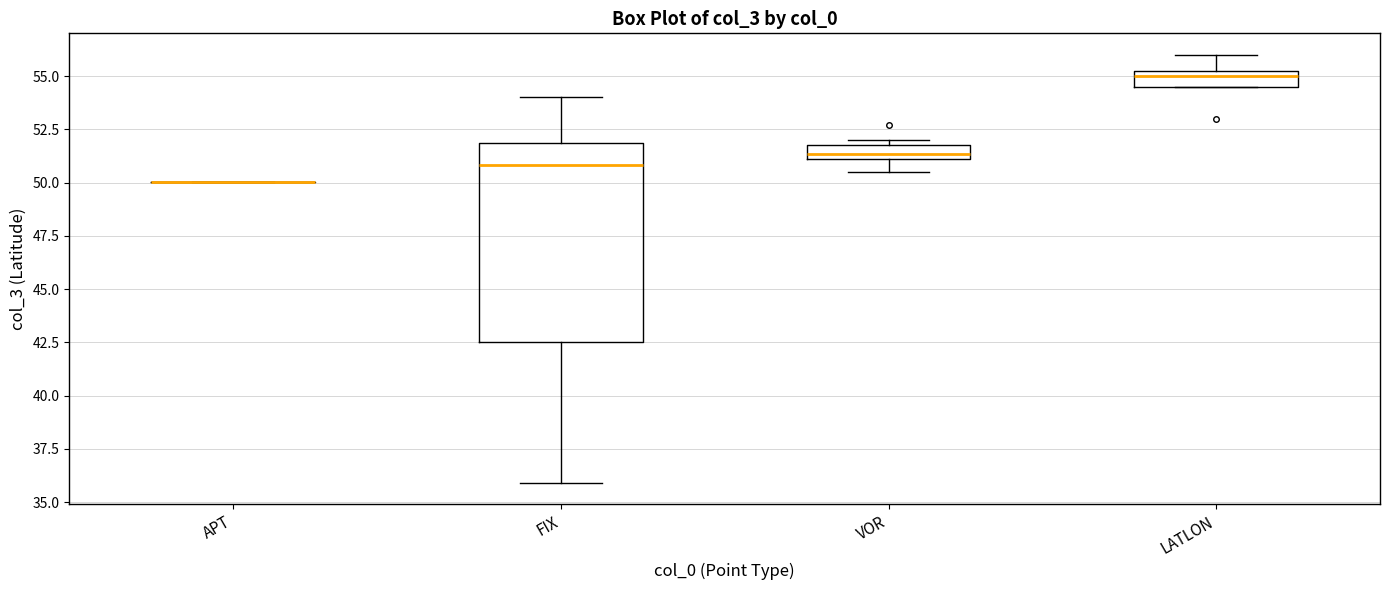

Where does the lower whisker of the box for VOR end on the y-axis? The values are not printed on the chart, so give them approximately, as read against the axis.

50.5